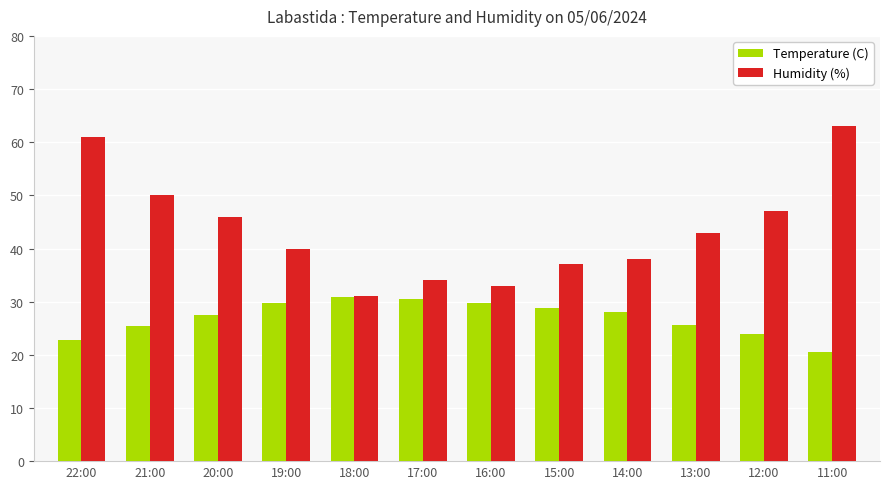

What is the minimum value shown in the chart?

20.6